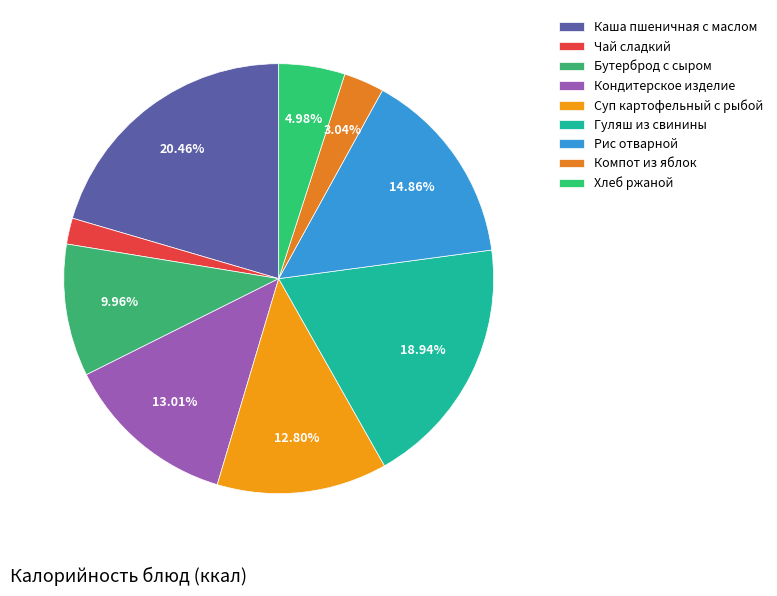

To the nearest percent, what is the difference between the largest and smallest slice percentages?

19%